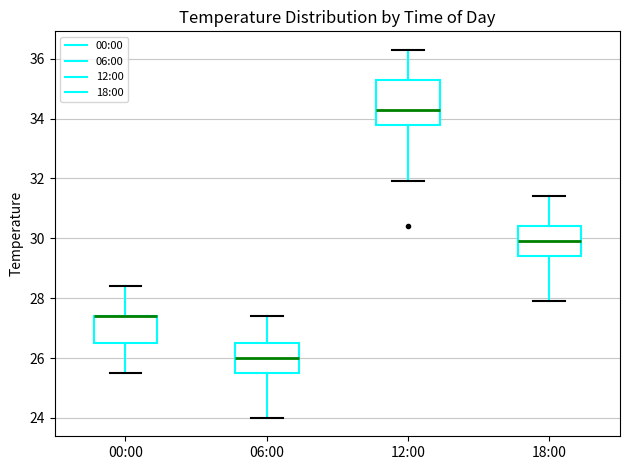

Reading left to right, transcribe this box plot: for each box, give where its median line is, the range the box spans, and where its two whiskers end, as read against the y-axis. The values are not printed on the chart, so give them approximately, as read against the axis.

00:00: median 27.4 (drawn on the box's upper edge), box 26.6 to 27.4, whiskers 25.6 to 28.4
06:00: median 26.0, box 25.6 to 26.6, whiskers 24.0 to 27.4
12:00: median 34.4, box 33.8 to 35.4, whiskers 32.0 to 36.4
18:00: median 30.0, box 29.4 to 30.4, whiskers 28.0 to 31.4